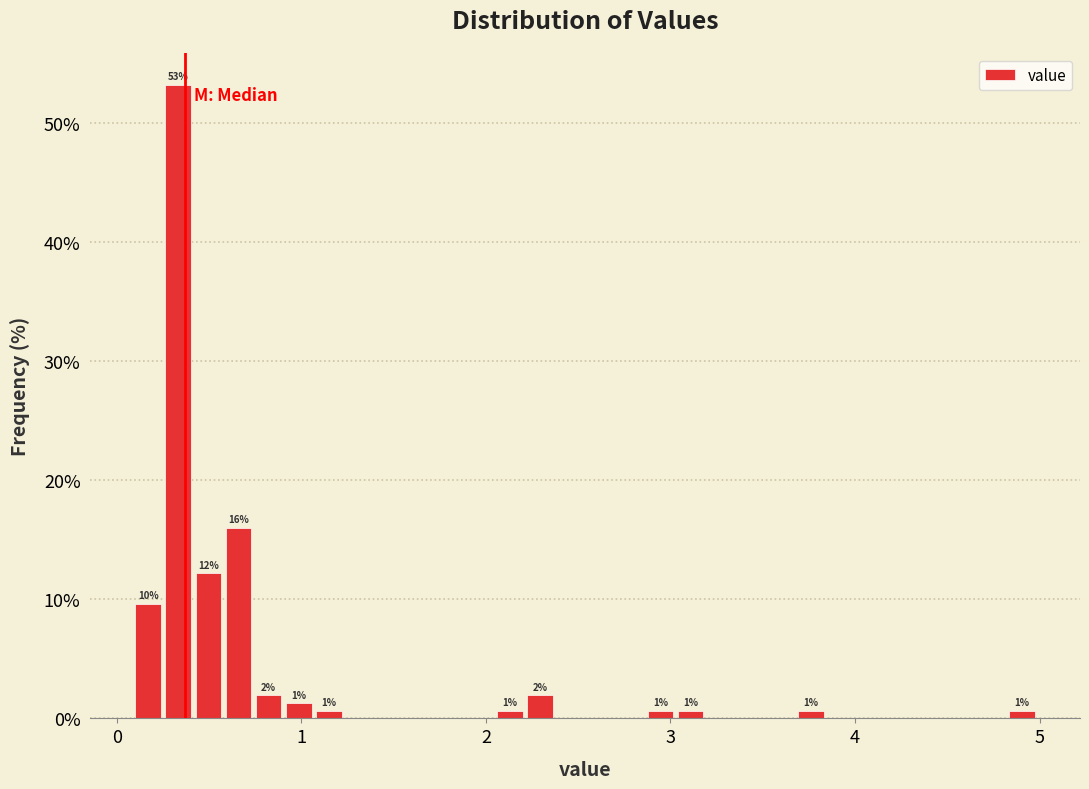

Read against the x-axis, roughly where is the centre of the tallest bar?

0.3